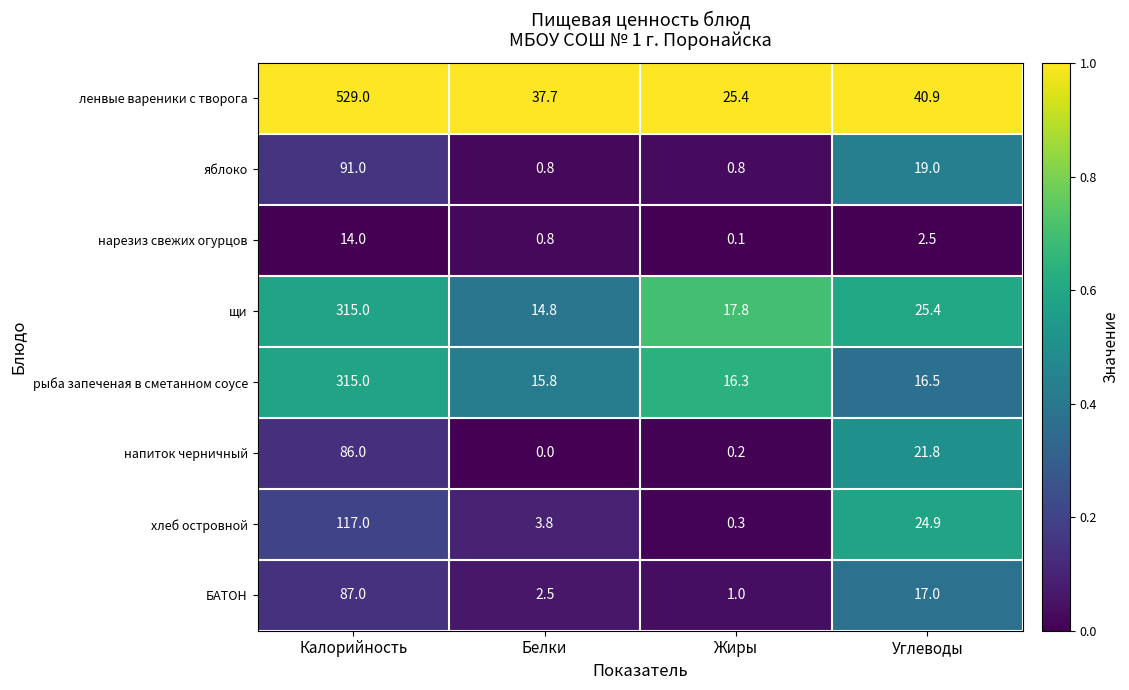

Read the БАТОН value at Белки.

2.5